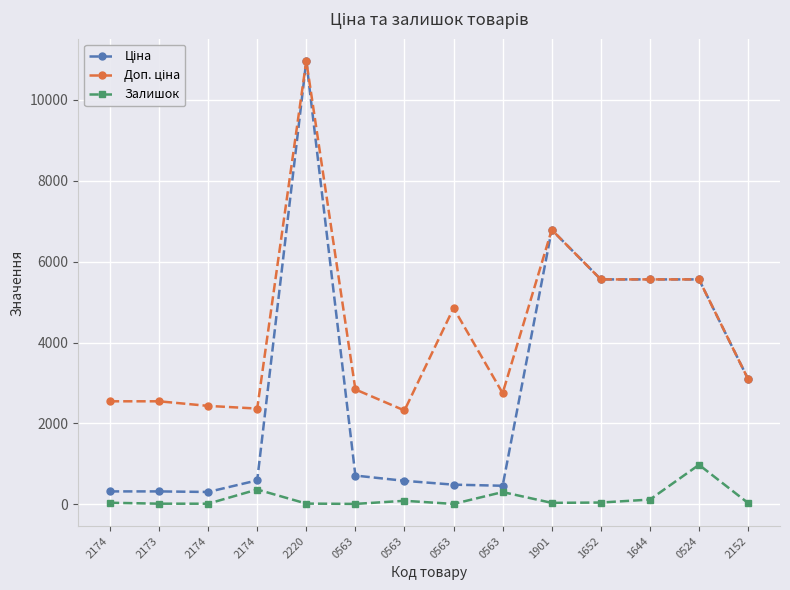

What is the highest value of the Ціна series?

10964.4